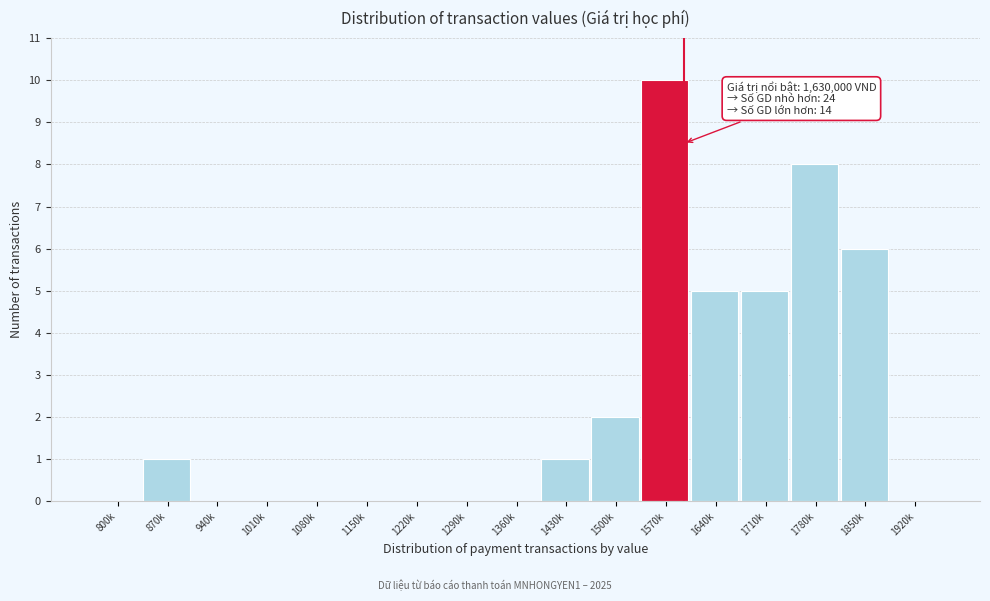

Reading left to right, extract all data points from this chart.

800k=0	870k=1	940k=0	1010k=0	1080k=0	1150k=0	1220k=0	1290k=0	1360k=0	1430k=1	1500k=2	1570k=10	1640k=5	1710k=5	1780k=8	1850k=6	1920k=0